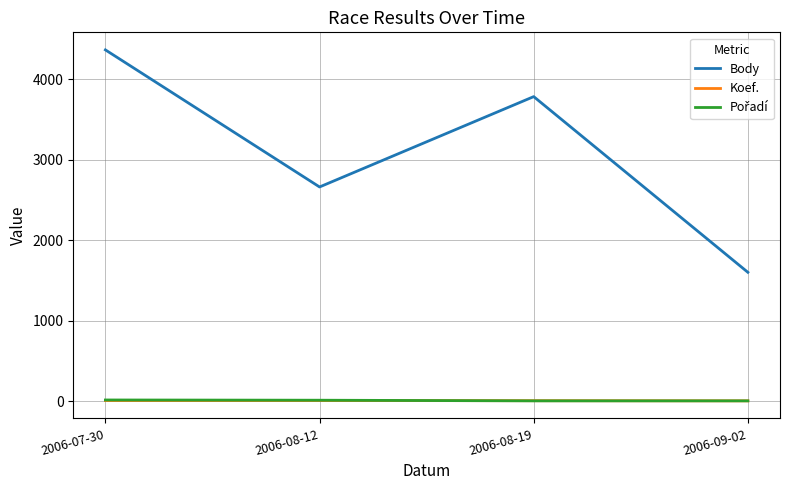

Which series has the largest total across all categories?

Body